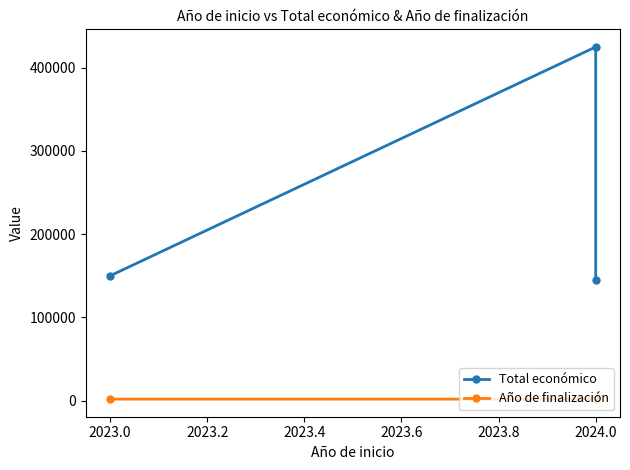

What is the value of the Total económico point at the 3rd from the left?

145000